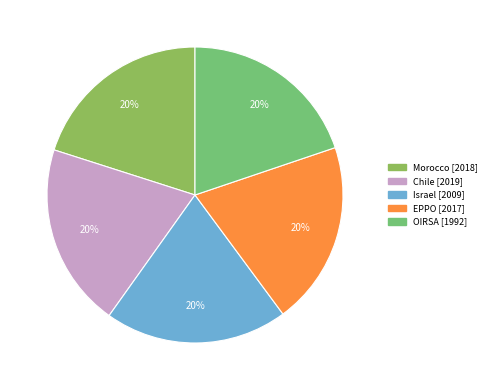

True or false: OIRSA accounts for 31% of the total.

False